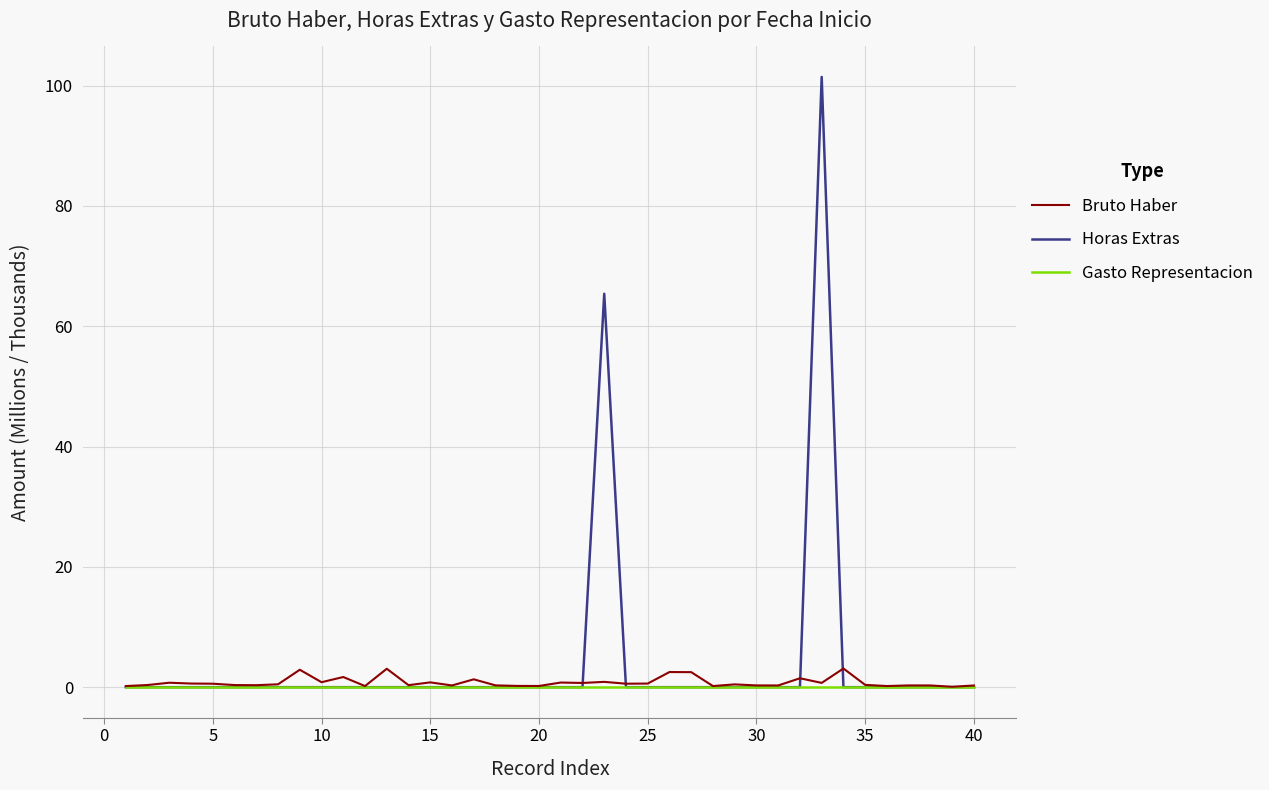

Which series has the widest spread of values?

Horas Extras